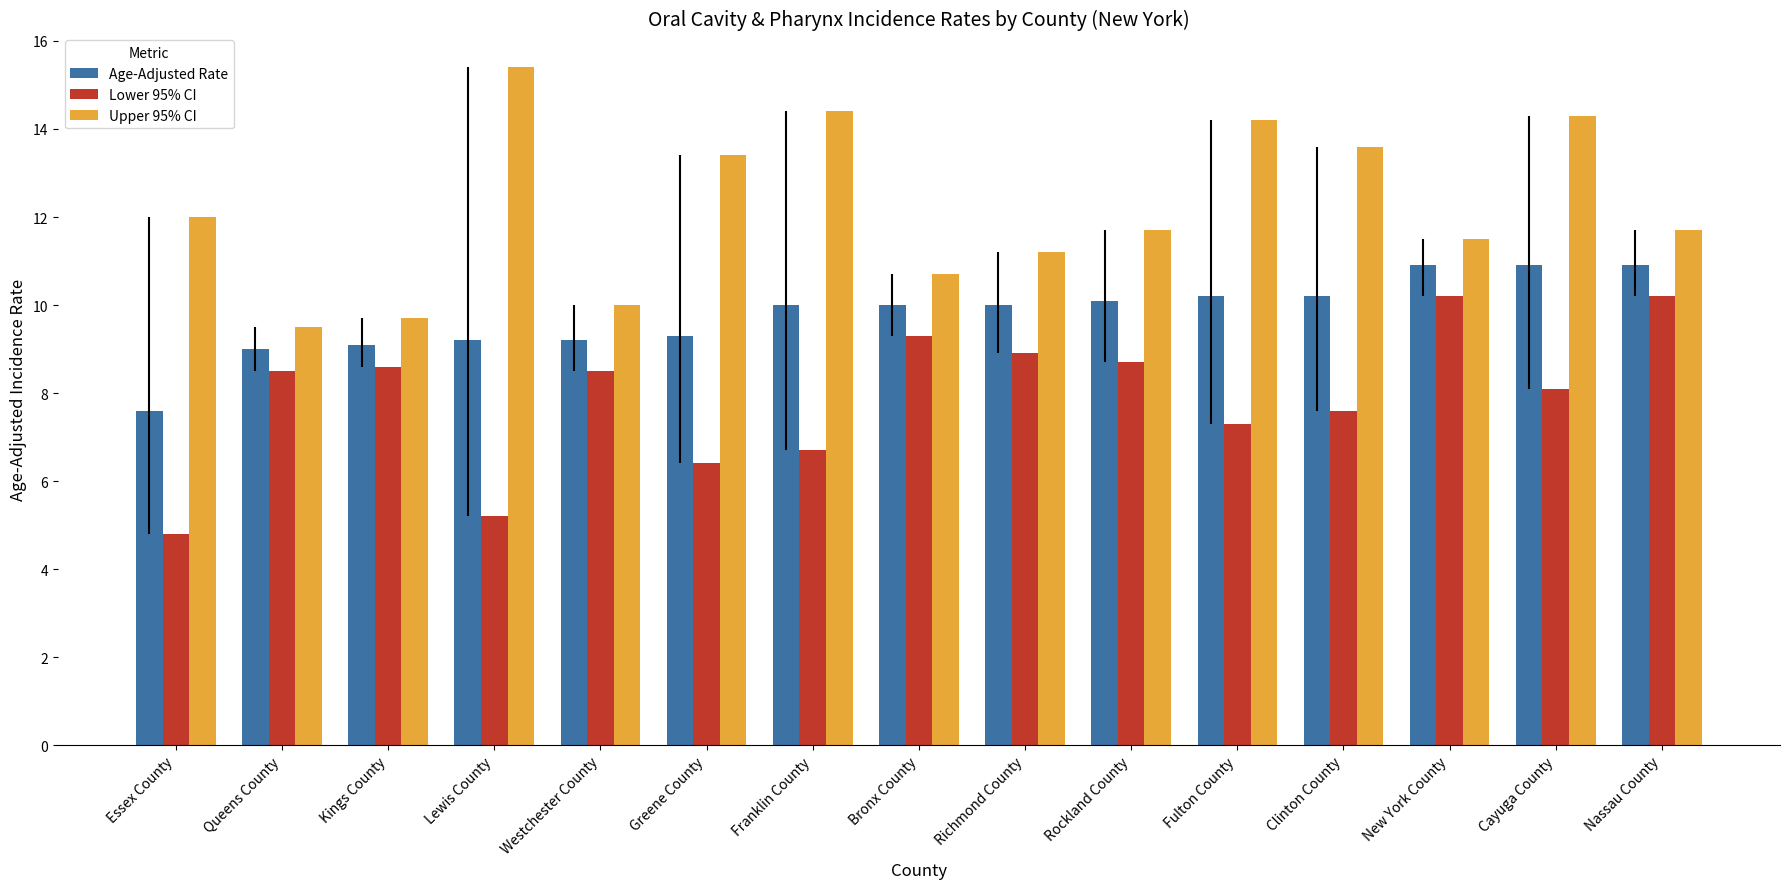

What is the maximum value shown in the chart?

15.4